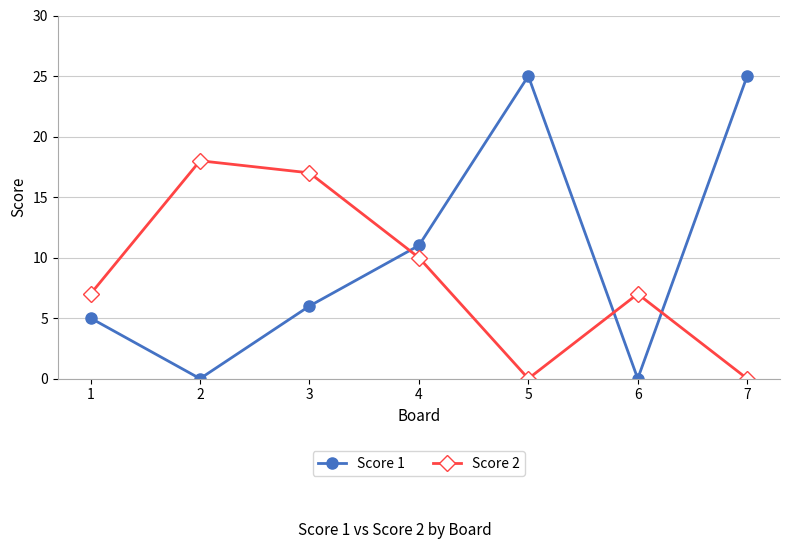

Reading right to left, extract all data points from this chart.

Score 1: 7=25	6=0	5=25	4=11	3=6	2=0	1=5
Score 2: 7=0	6=7	5=0	4=10	3=17	2=18	1=7